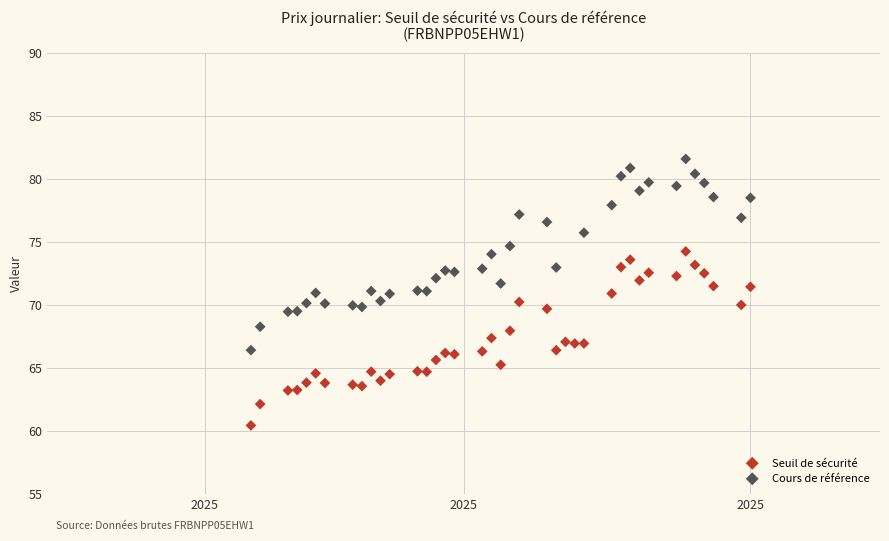

Which series contains the lowest Y value?

Seuil de sécurité